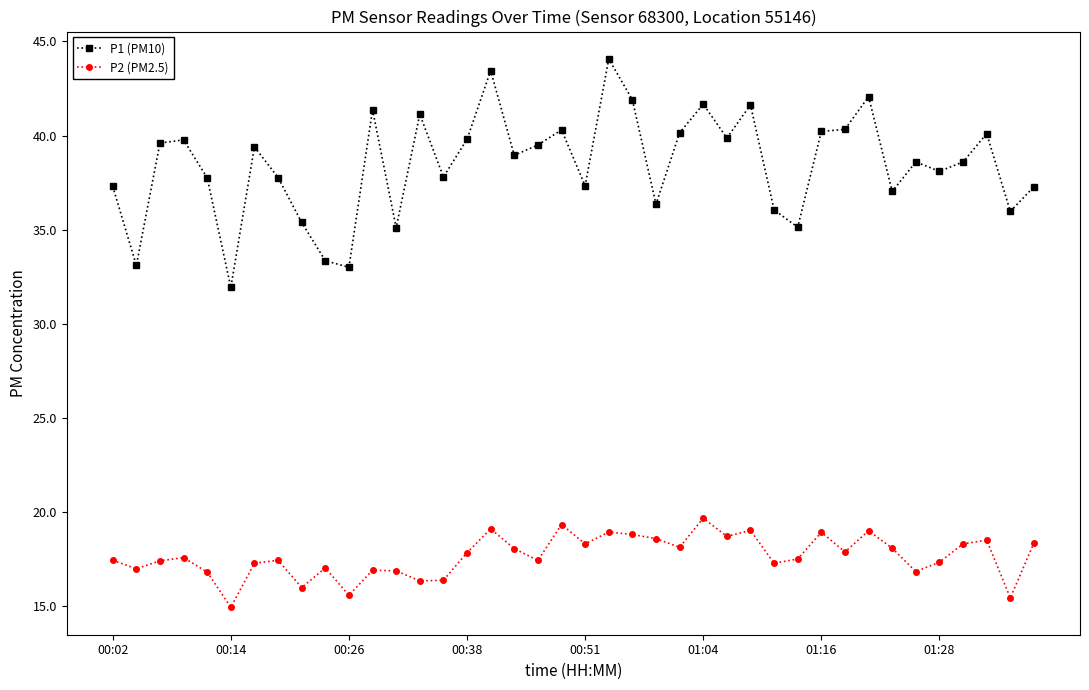

What is the value of the P1 (PM10) point at the 38th from the left?

40.1